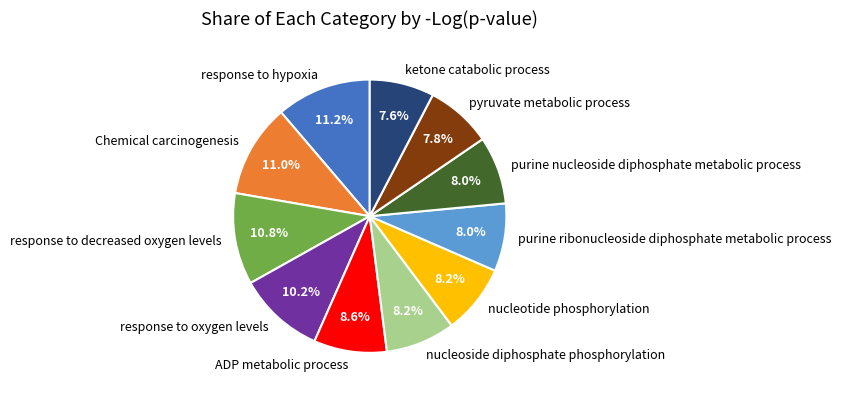

Count the number of slices in the pie.

11